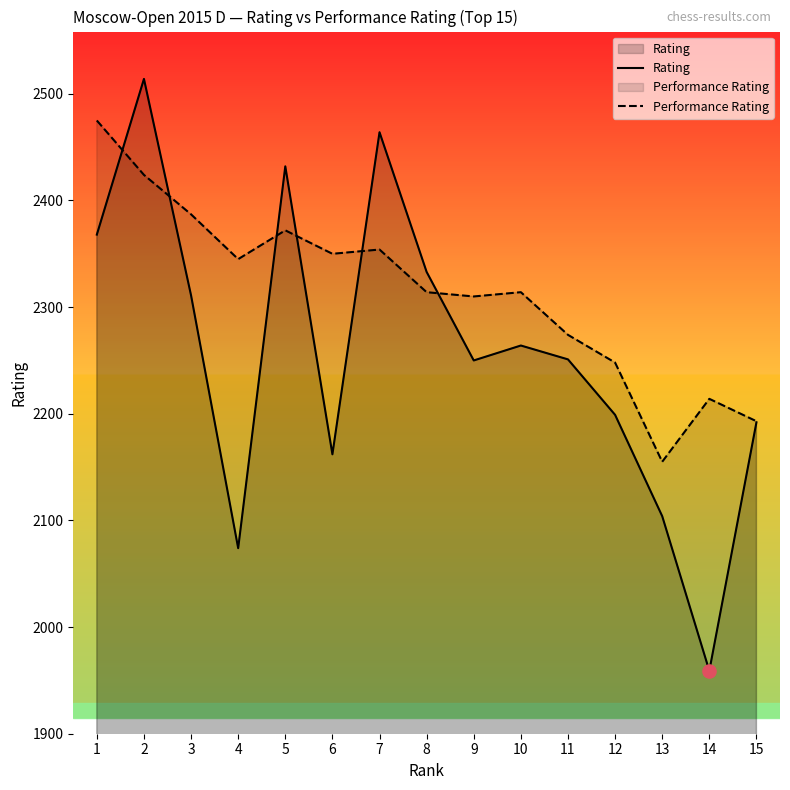

What are all the series names shown in the legend?

Rating, Performance Rating